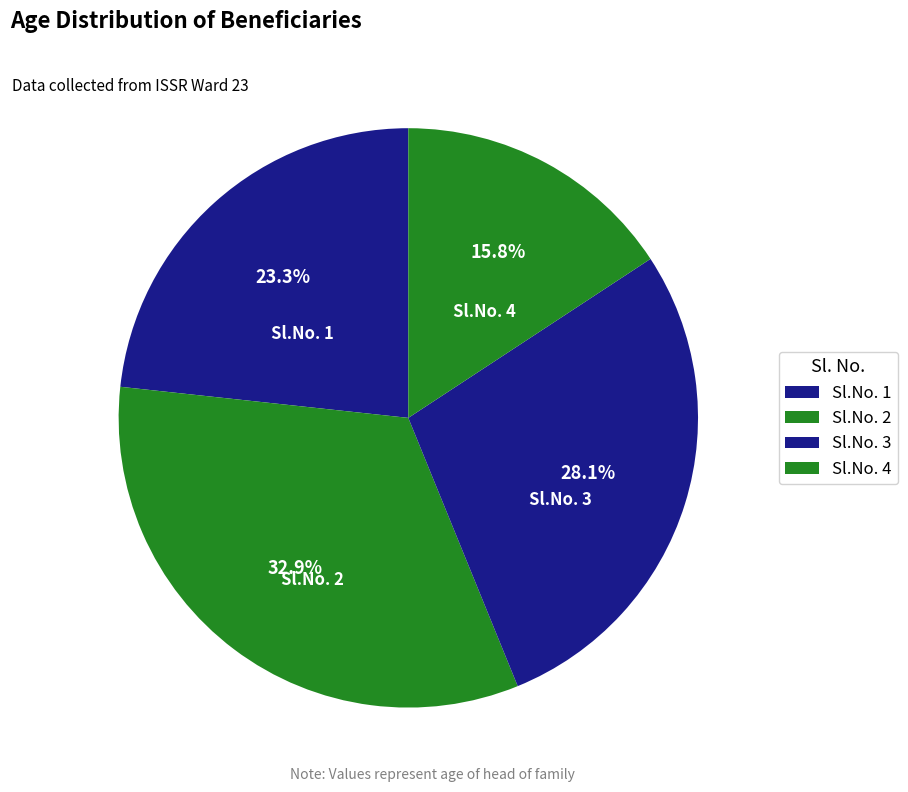

Do Sl.No. 3 and Sl.No. 2 together represent more than half of the pie?

Yes